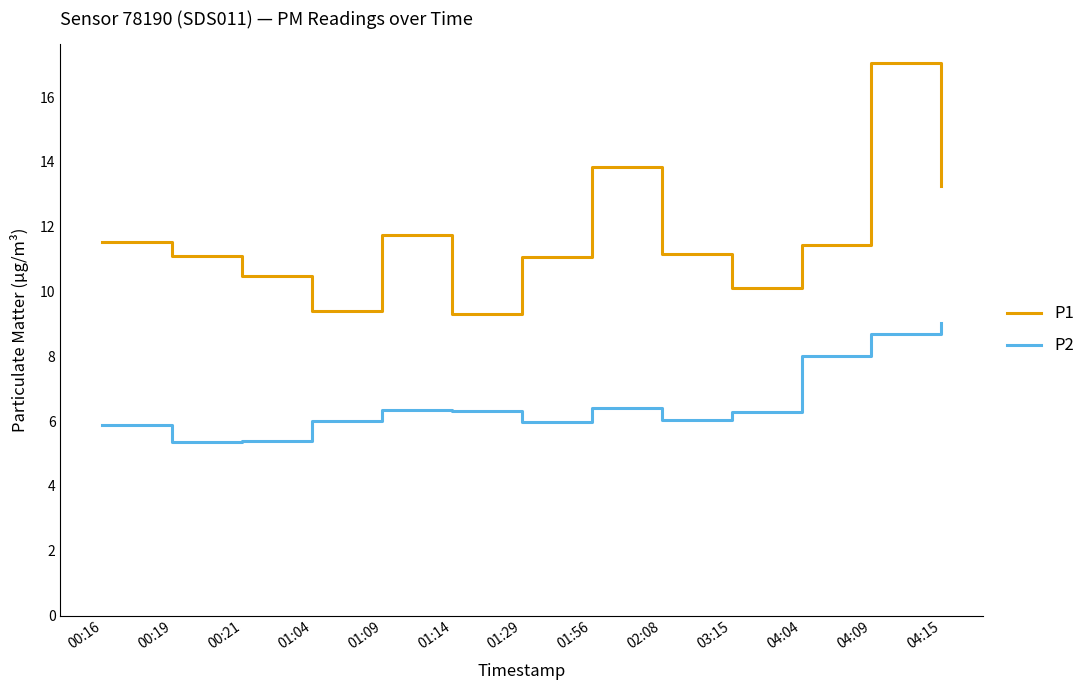

True or false: P1 and P2 cross at least once.

False